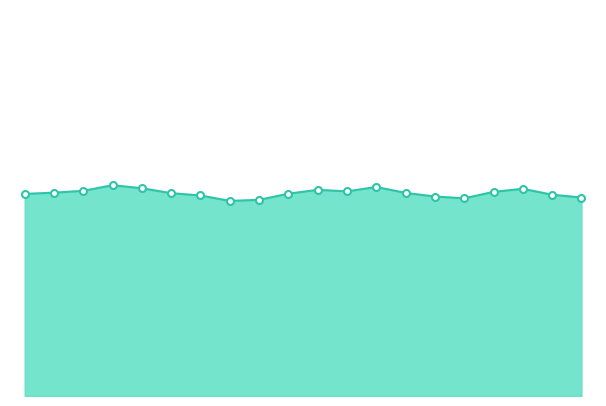

What is the value of the 14th point from the left?

47.9